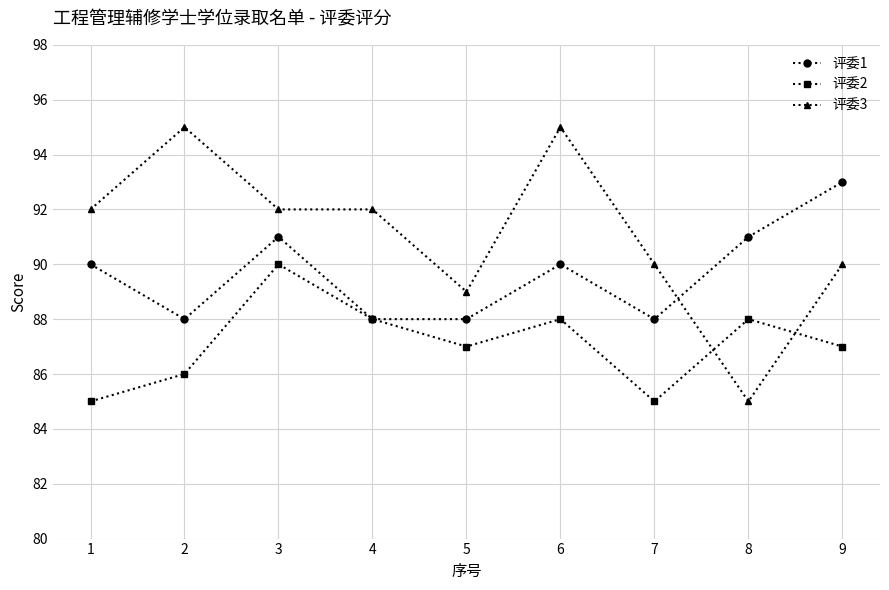

The value of 评委1 at 4 is 123. True or false?

False